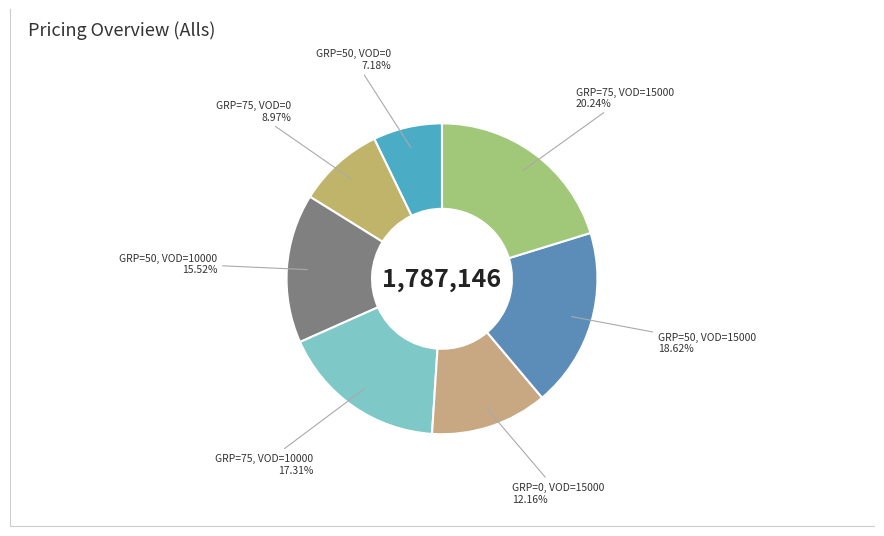

To the nearest percent, what is the difference between the largest and smallest slice percentages?

13%